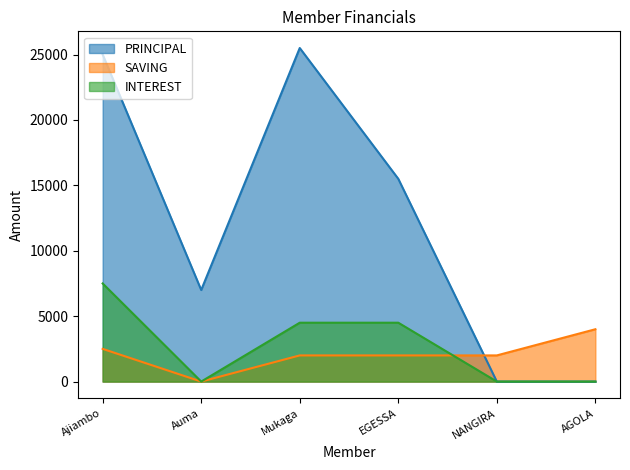

Reading left to right, what are all the values shown in this chart?

PRINCIPAL: 25000	7000	25500	15500	0	0
SAVING: 2500	0	2000	2000	2000	4000
INTEREST: 7500	0	4500	4500	0	0